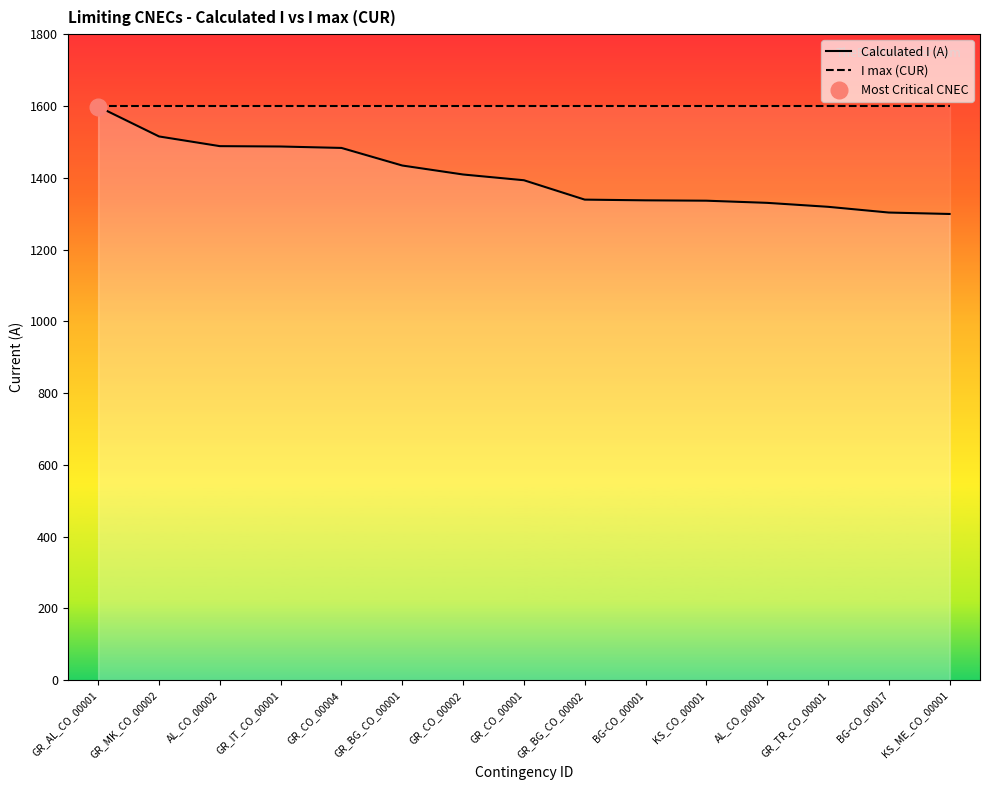

What is the minimum value for Calculated I (A)?

1299